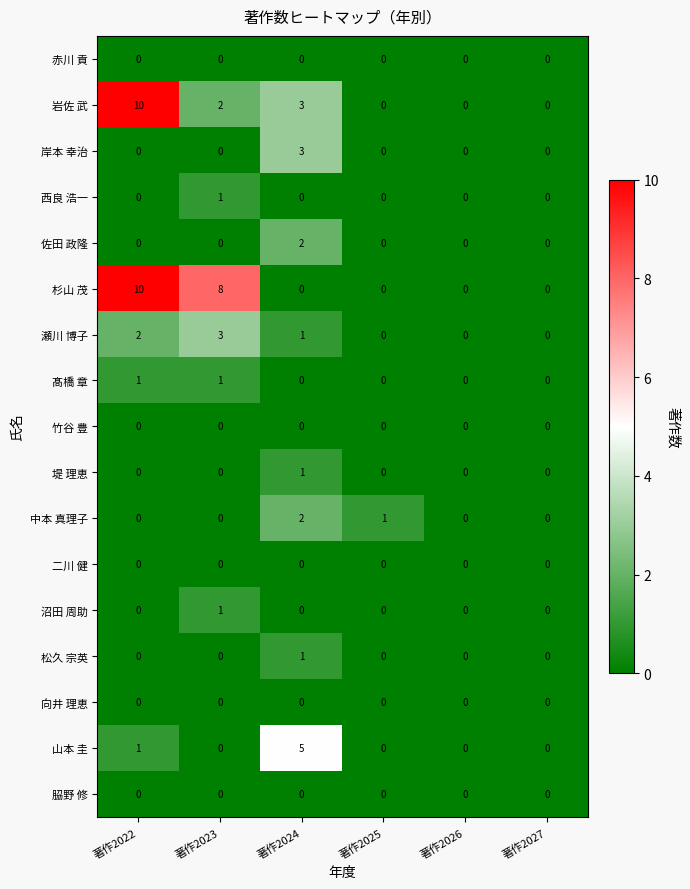

True or false: 沼田 周助 has a value of -1 at 著作2022.

False